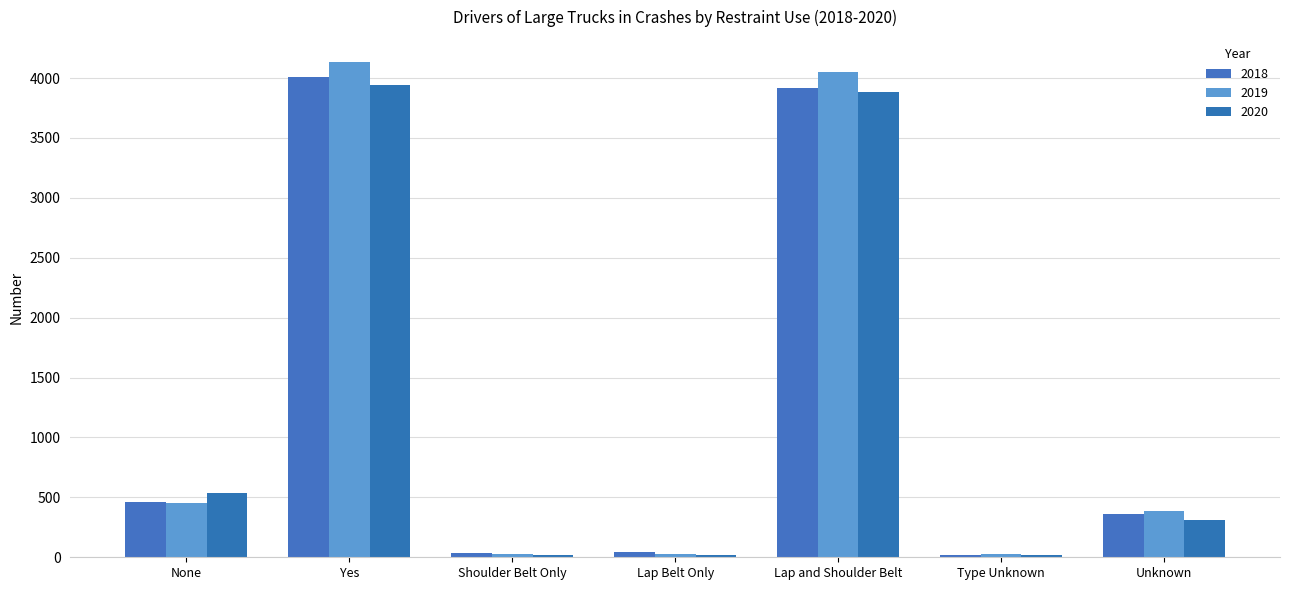

How many bars are there in total?

21